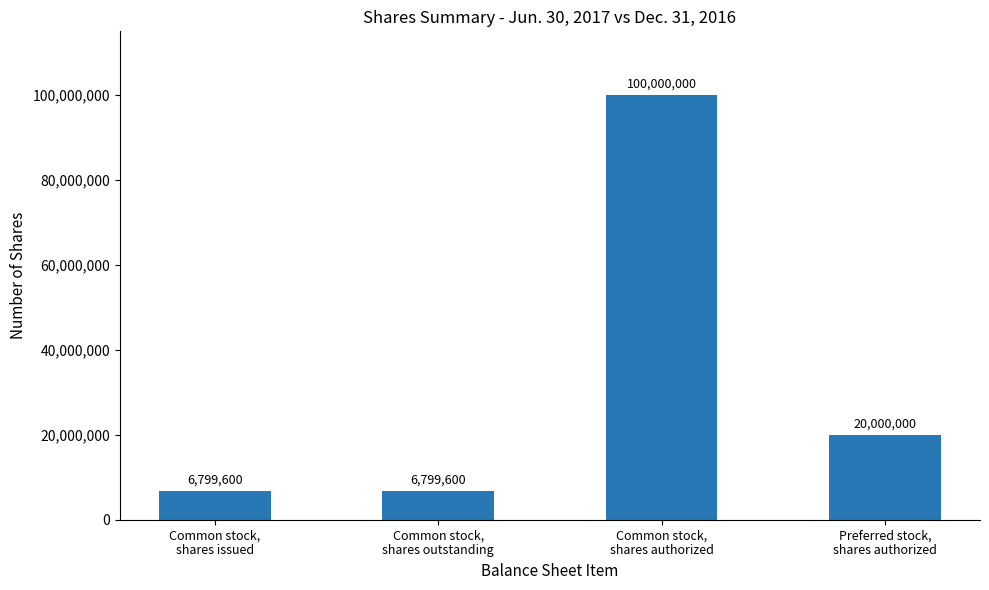

Is it true that the value at Common stock,
shares authorized is 141744253?

False